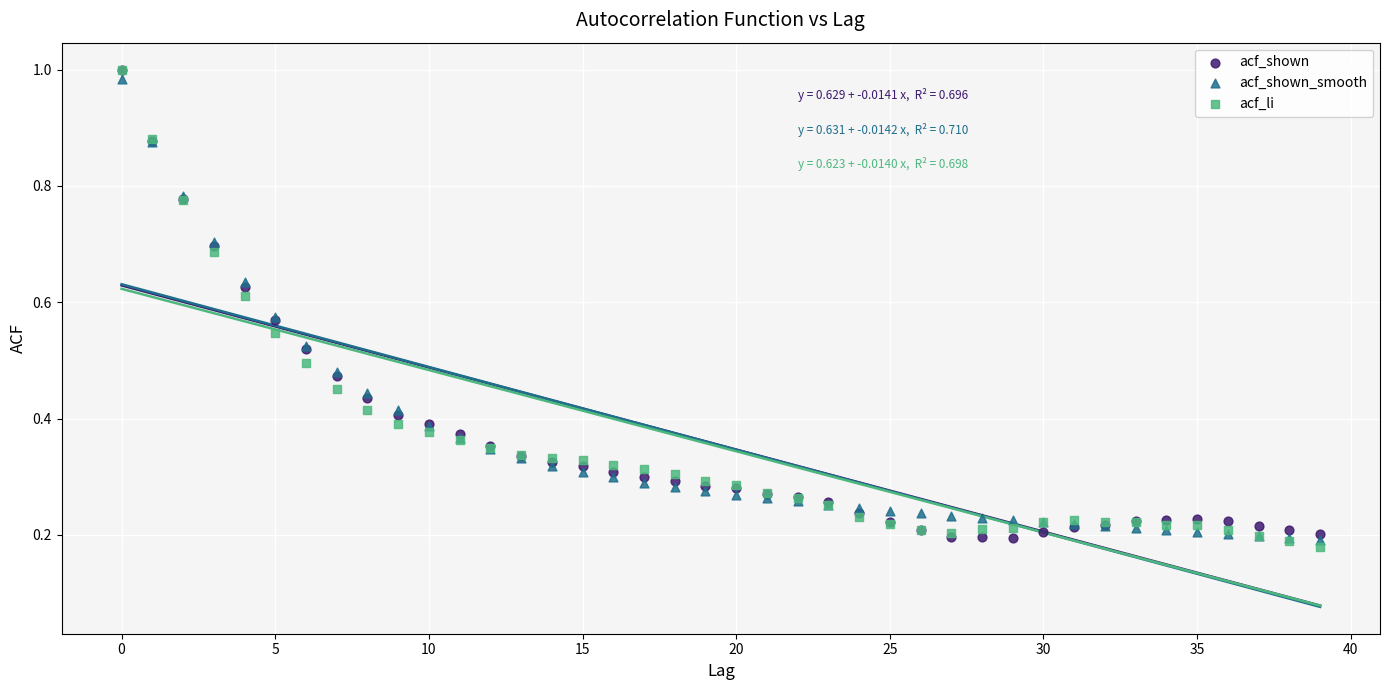

Which series contains the lowest Y value?

acf_li